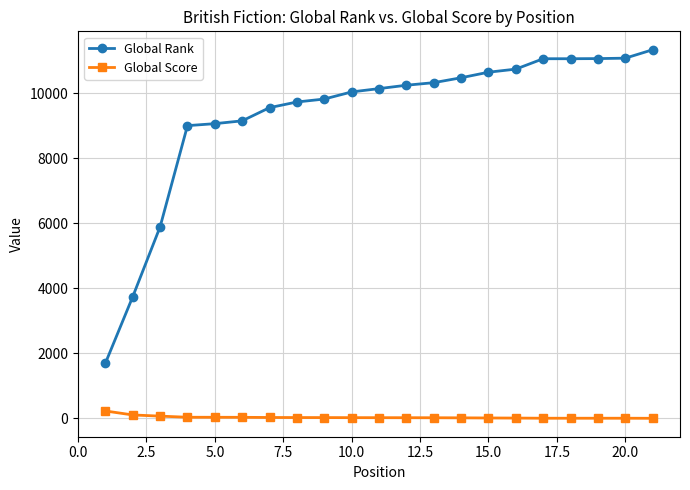

What is the difference between the maximum and minimum values in the Global Rank series?

9649